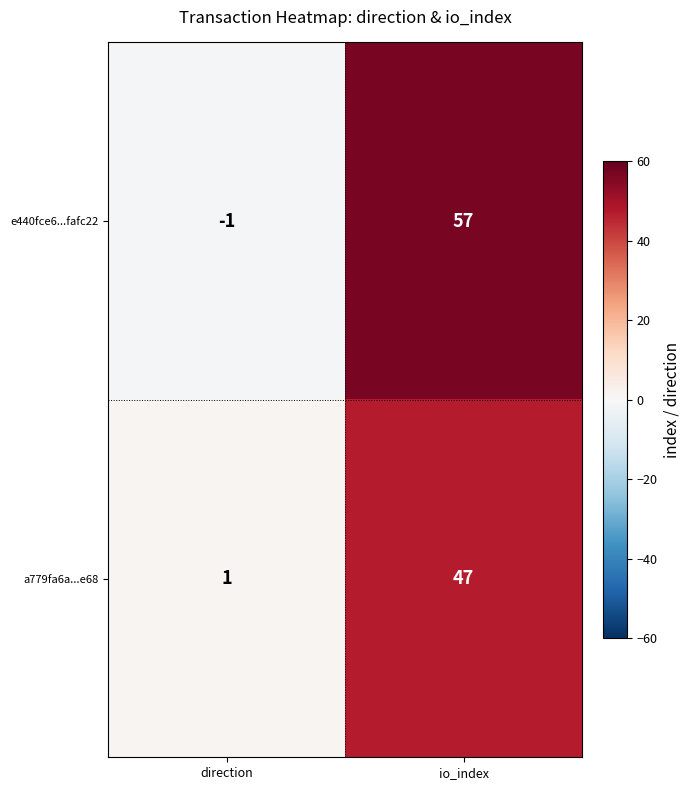

Is it true that a779fa6a...e68 equals 1 at direction?

True